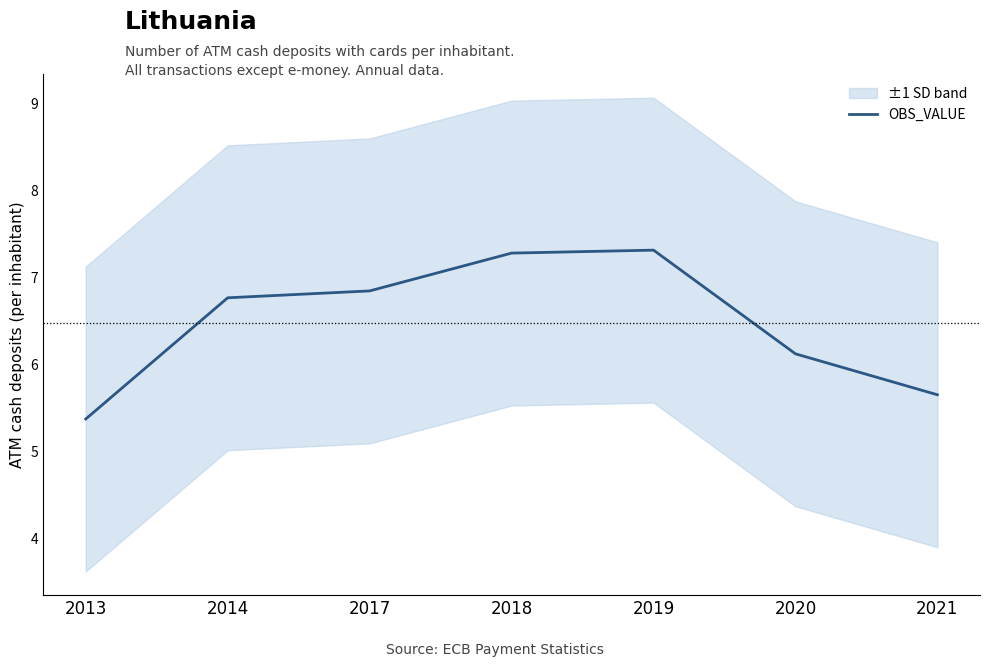

What is the sum of the values at 2021 and 2020?

11.8